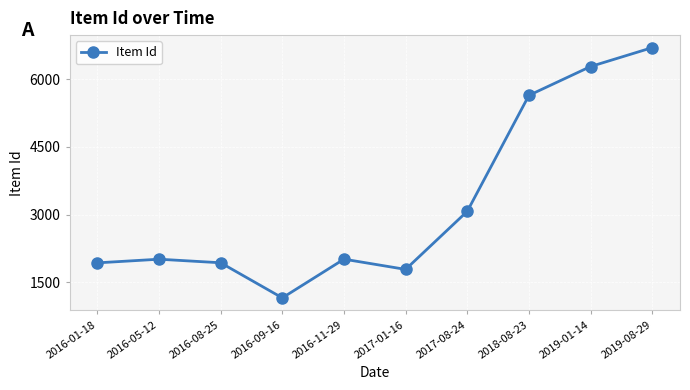

Between 2018-08-23 and 2016-05-12, which is larger?

2018-08-23